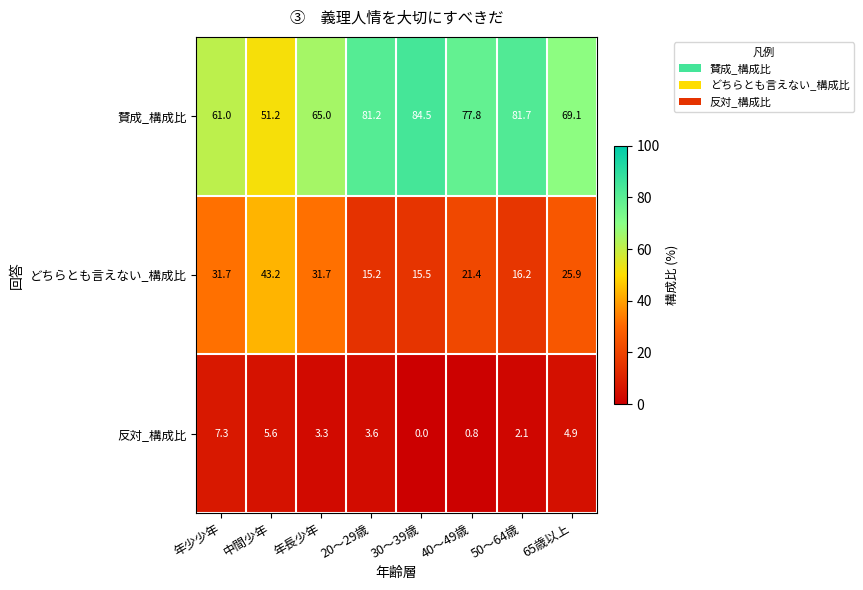

At 中間少年, list the series in order from largest to smallest.

賛成_構成比, どちらとも言えない_構成比, 反対_構成比